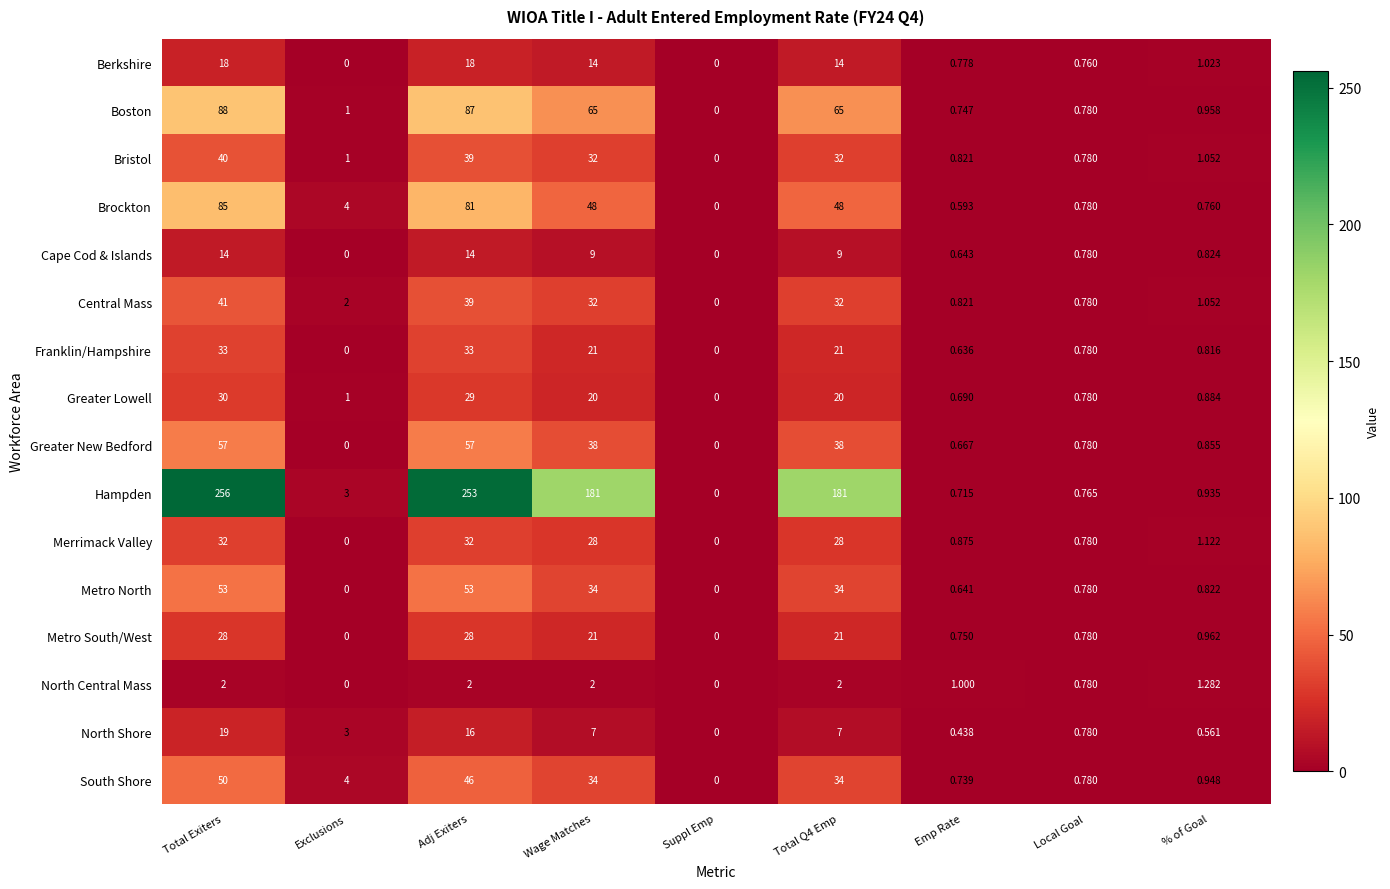

At which category is the sum across all series the highest?

Total Exiters